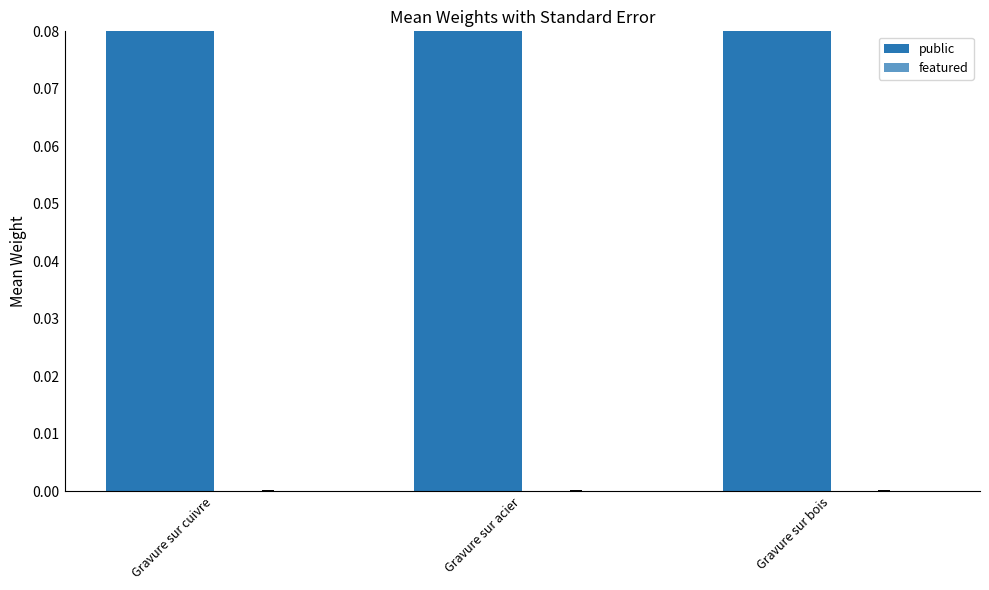

Reading left to right, extract all data points from this chart.

public: 0.2	0.1	0.3
featured: 0.0	0.0	0.0